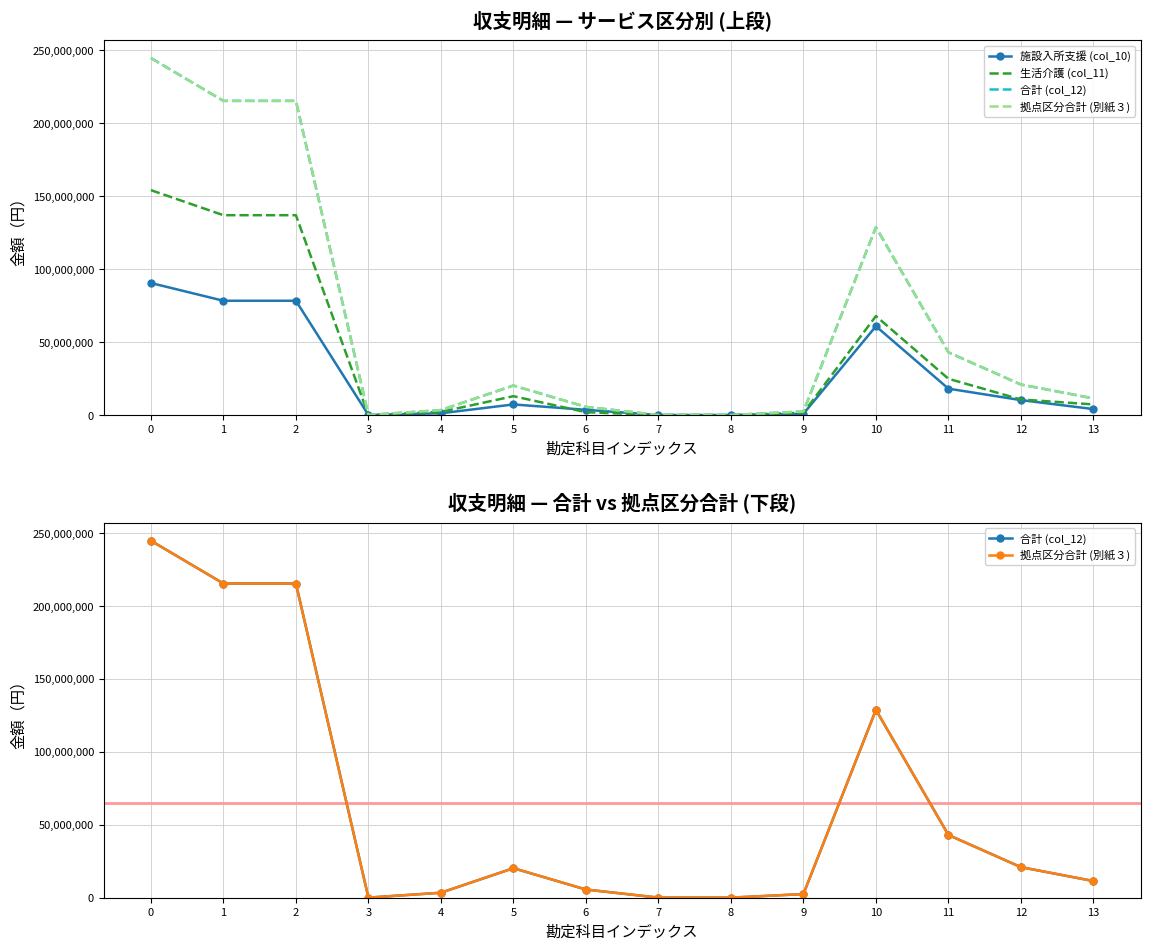

How many data points does each series have?

14